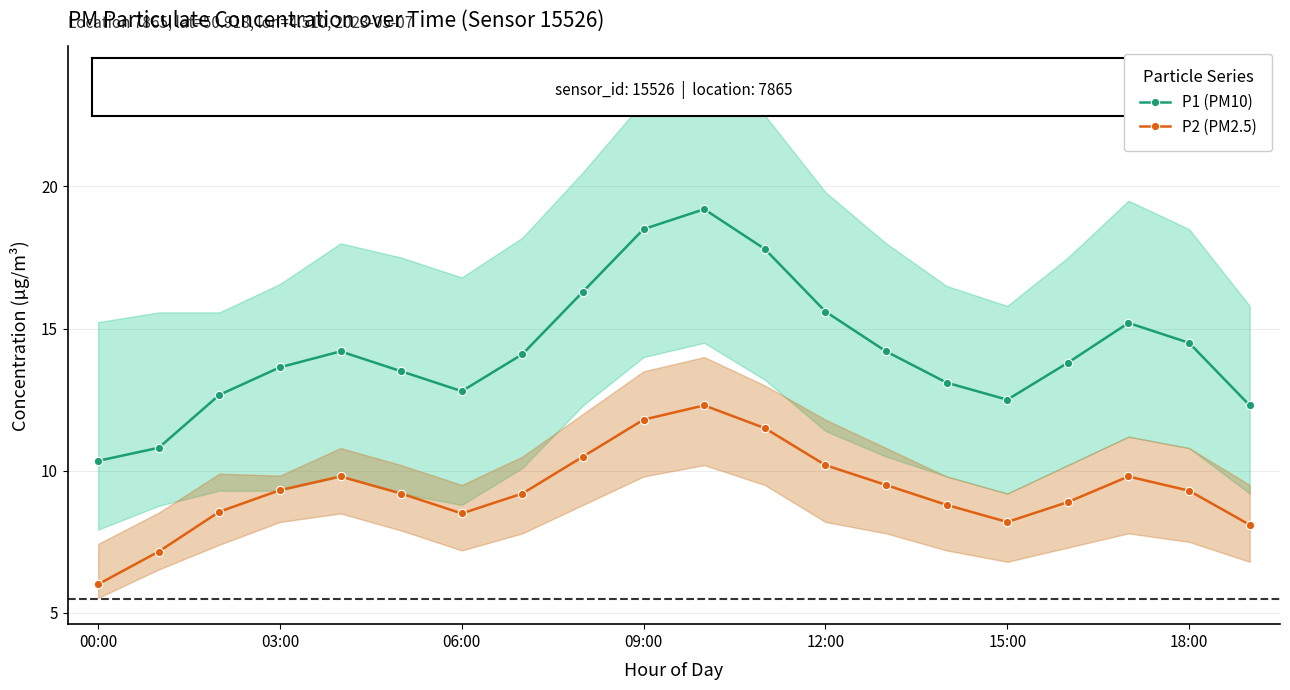

List the series in order of their overall mean, lowest first.

P2 (PM2.5), P1 (PM10)